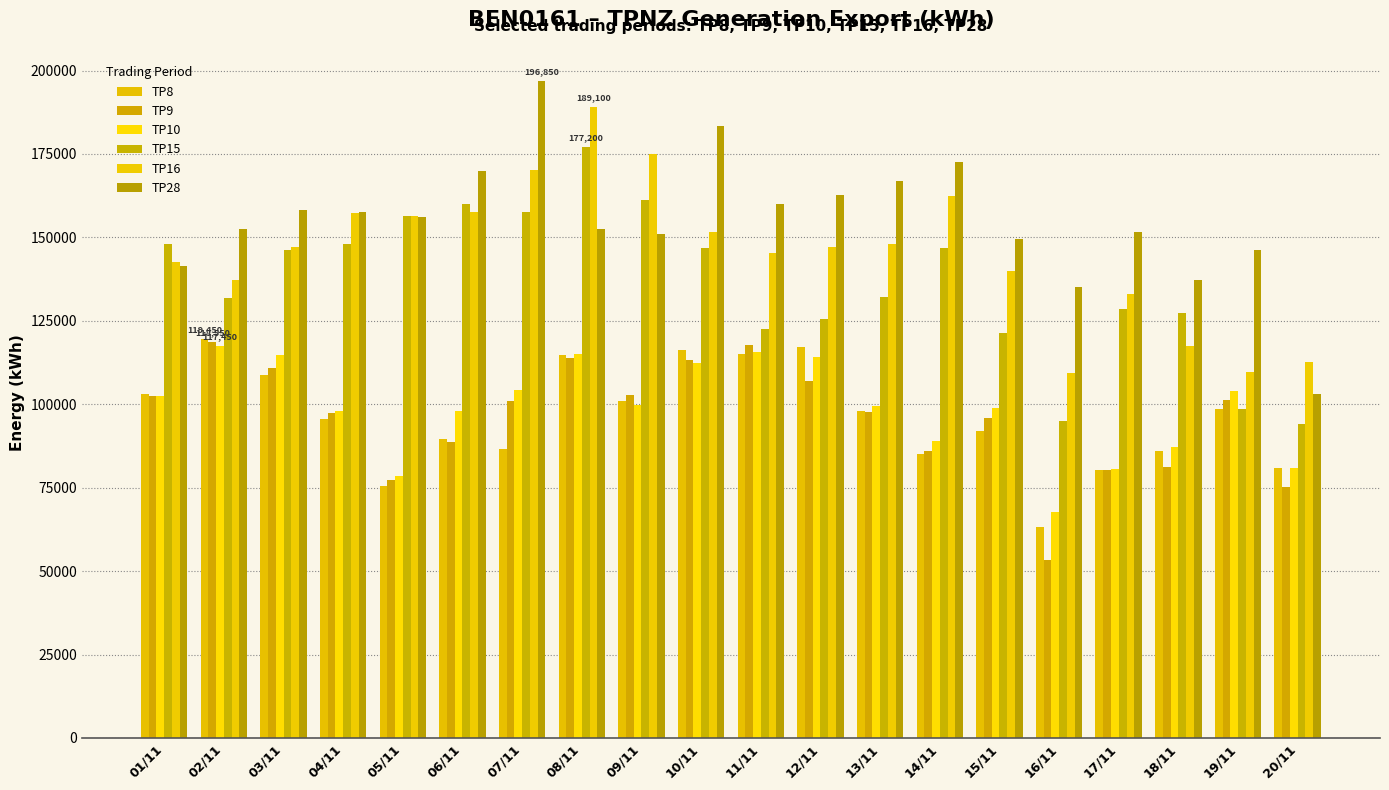

The TP16 series shows 162550 at 14/11. True or false?

True